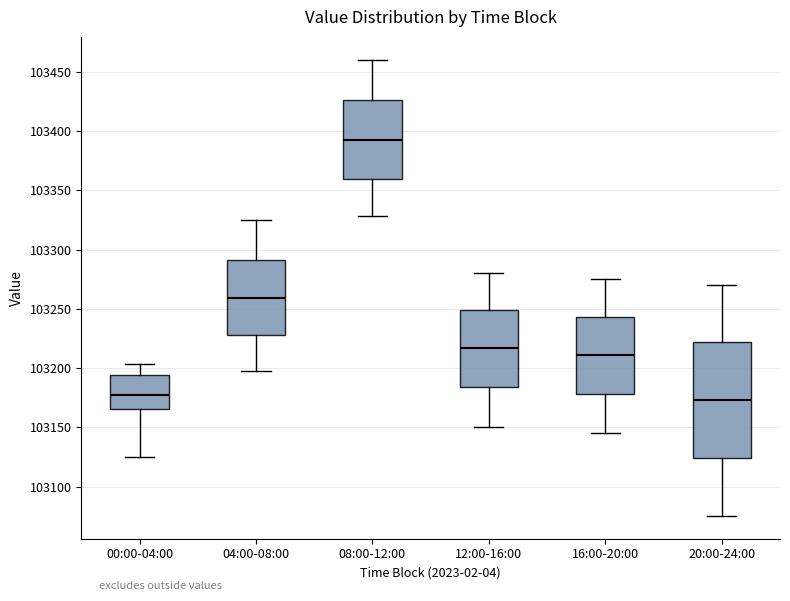

Where is the lower edge of the box for 16:00-20:00 on the y-axis? The values are not printed on the chart, so give them approximately, as read against the axis.

103180